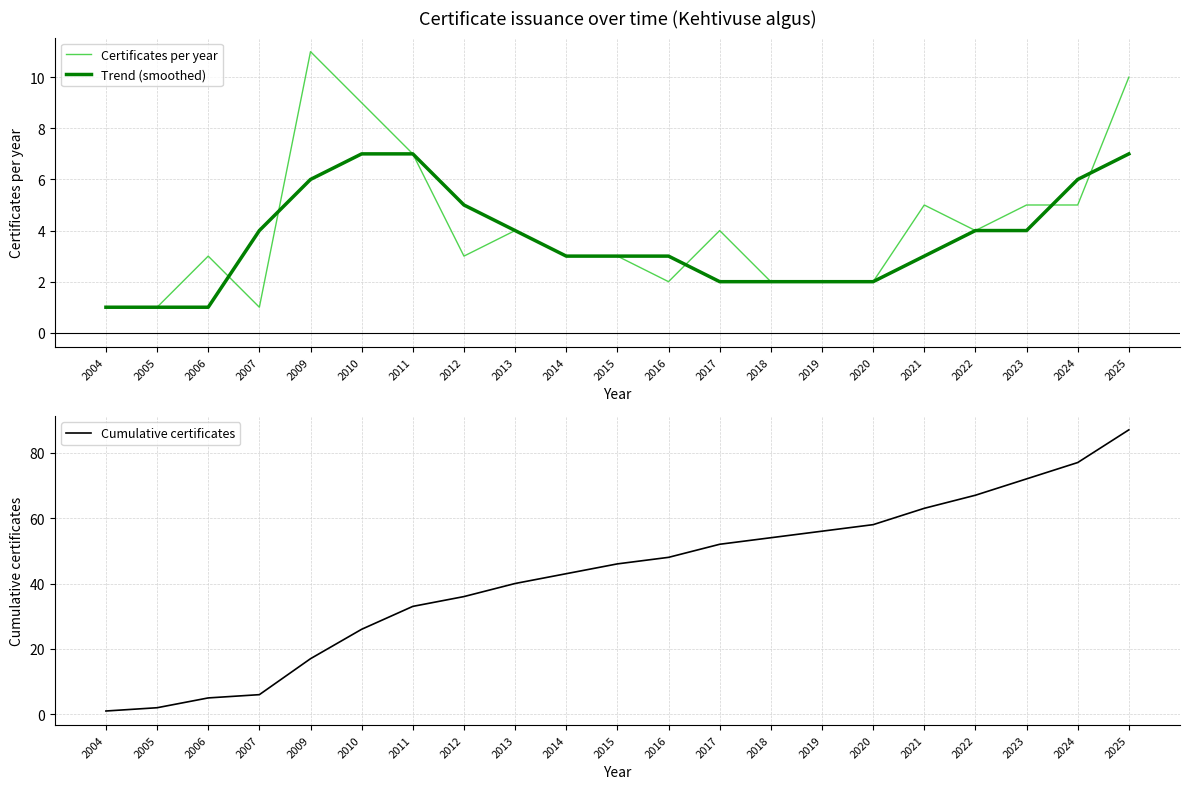

What is the average value of the Cumulative certificates series?

42